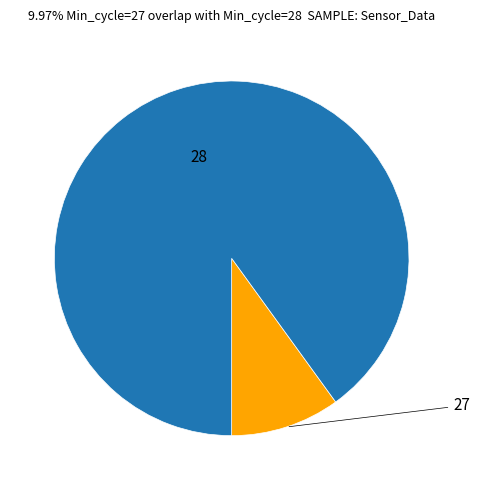

Does any single category account for the majority?

Yes